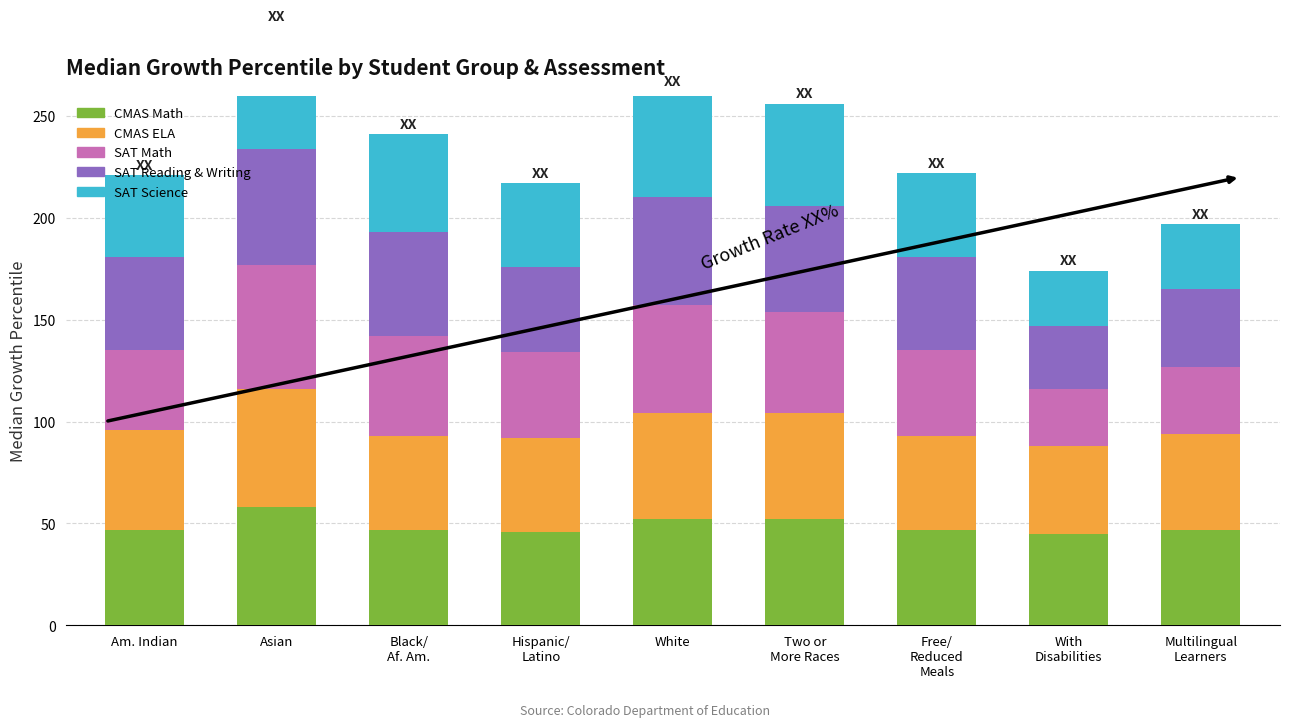

Reading right to left, list all the values displayed in this chart.

CMAS Math: Multilingual
Learners=47	With
Disabilities=45	Free/
Reduced
Meals=47	Two or
More Races=52	White=52	Hispanic/
Latino=46	Black/
Af. Am.=47	Asian=58	Am. Indian=47
CMAS ELA: Multilingual
Learners=47	With
Disabilities=43	Free/
Reduced
Meals=46	Two or
More Races=52	White=52	Hispanic/
Latino=46	Black/
Af. Am.=46	Asian=58	Am. Indian=49
SAT Math: Multilingual
Learners=33	With
Disabilities=28	Free/
Reduced
Meals=42	Two or
More Races=50	White=53	Hispanic/
Latino=42	Black/
Af. Am.=49	Asian=61	Am. Indian=39
SAT Reading & Writing: Multilingual
Learners=38	With
Disabilities=31	Free/
Reduced
Meals=46	Two or
More Races=52	White=53	Hispanic/
Latino=42	Black/
Af. Am.=51	Asian=57	Am. Indian=46
SAT Science: Multilingual
Learners=32	With
Disabilities=27	Free/
Reduced
Meals=41	Two or
More Races=50	White=52	Hispanic/
Latino=41	Black/
Af. Am.=48	Asian=60	Am. Indian=40